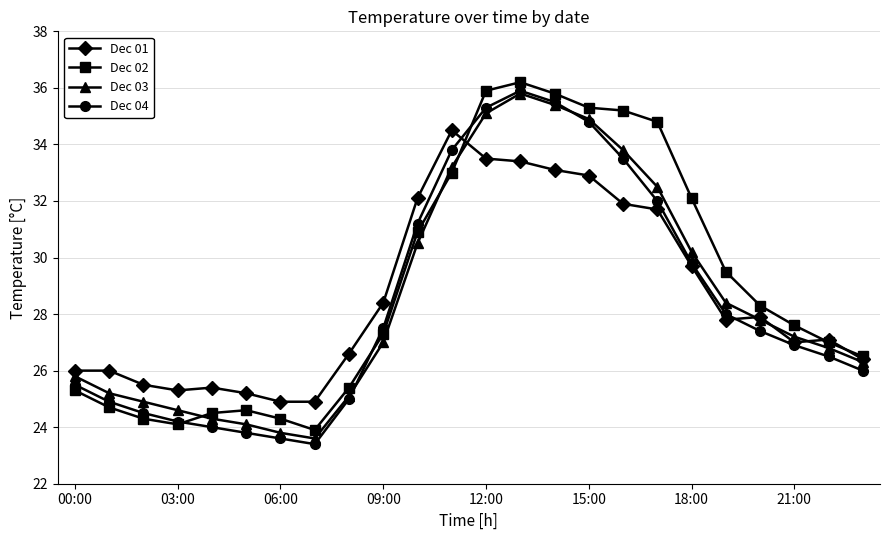

True or false: Dec 04 and Dec 01 cross at least once.

True